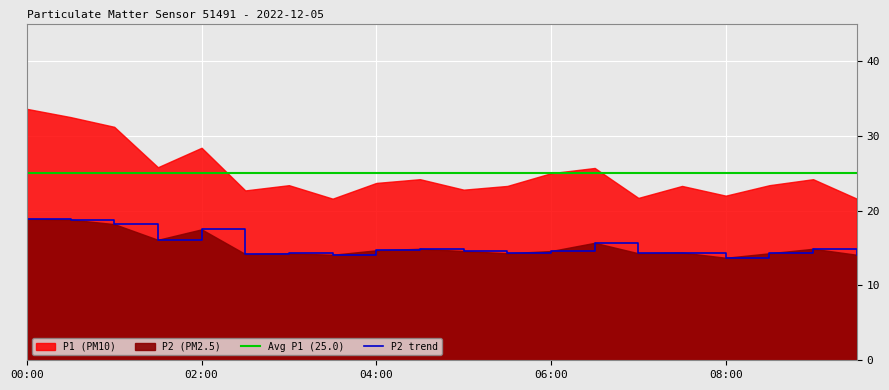

What is the maximum value for P2 trend?

18.9